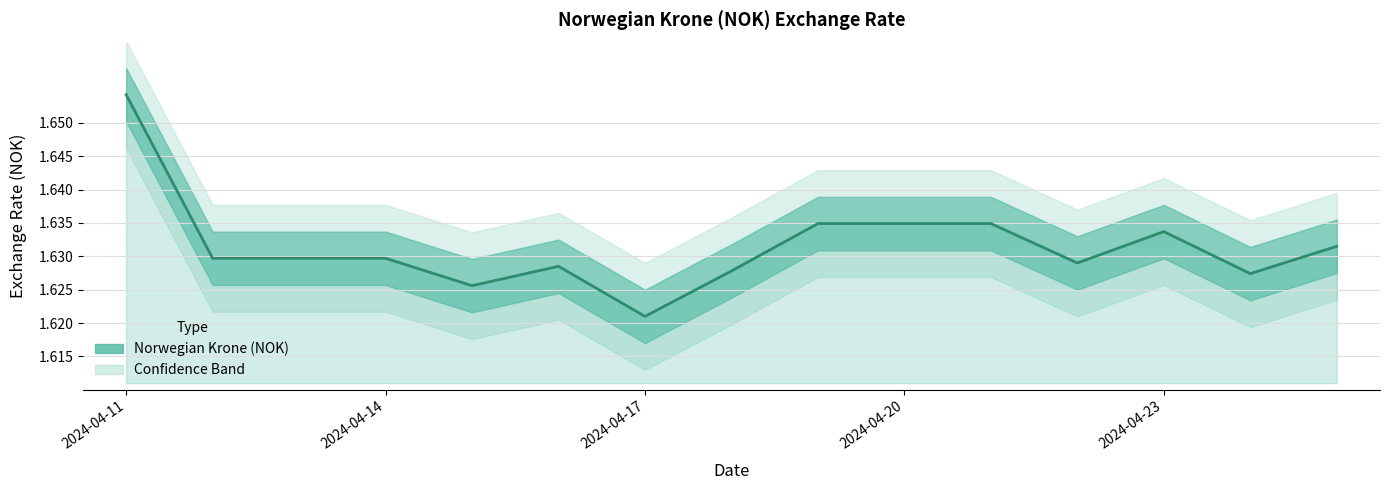

How many values are between 1 and 2?

15